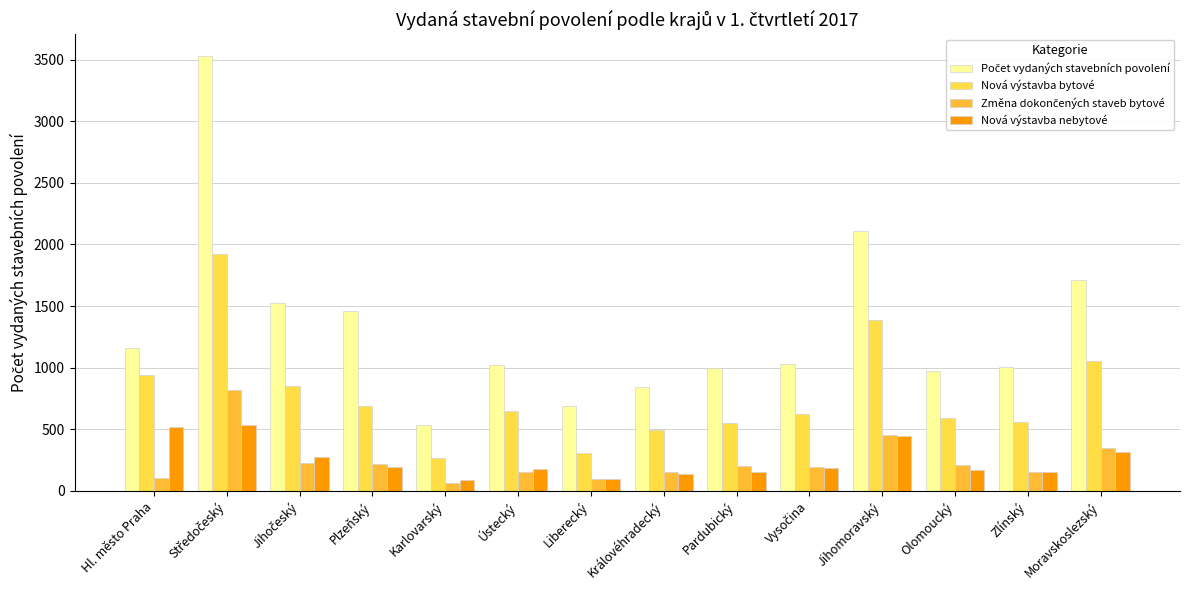

What is the sum of all Nová výstavba bytové values?

10891